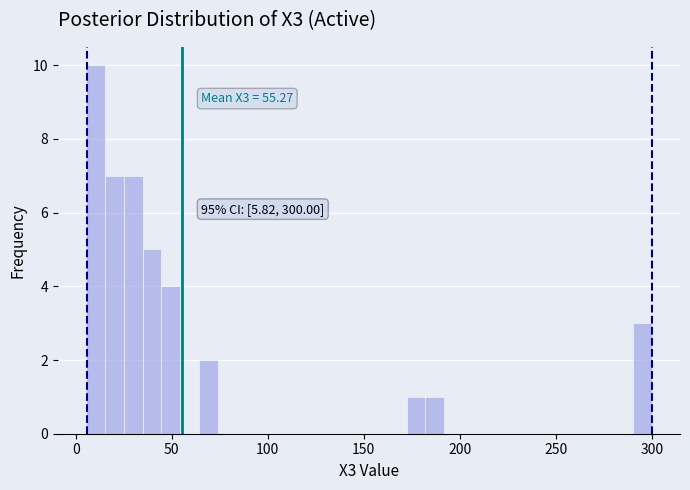

Read against the x-axis, roughly where is the centre of the tallest bar?

10